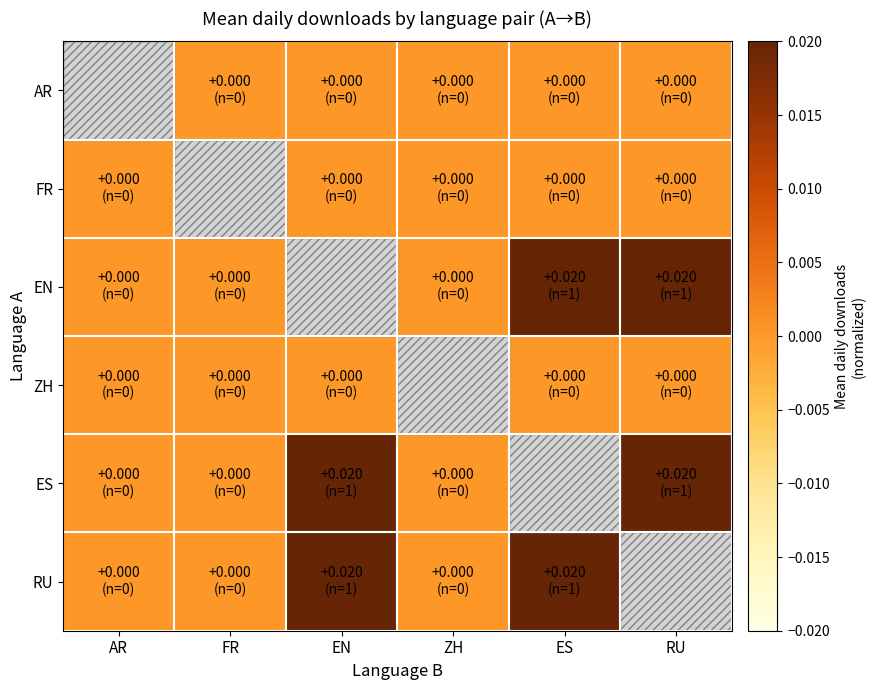

Reading left to right, list all the values displayed in this chart.

AR: AR=0.0	FR=0.0	EN=0.0	ZH=0.0	ES=0.0	RU=0.0
FR: AR=0.0	FR=0.0	EN=0.0	ZH=0.0	ES=0.0	RU=0.0
EN: AR=0.0	FR=0.0	EN=0.0	ZH=0.0	ES=0.0	RU=0.0
ZH: AR=0.0	FR=0.0	EN=0.0	ZH=0.0	ES=0.0	RU=0.0
ES: AR=0.0	FR=0.0	EN=0.0	ZH=0.0	ES=0.0	RU=0.0
RU: AR=0.0	FR=0.0	EN=0.0	ZH=0.0	ES=0.0	RU=0.0